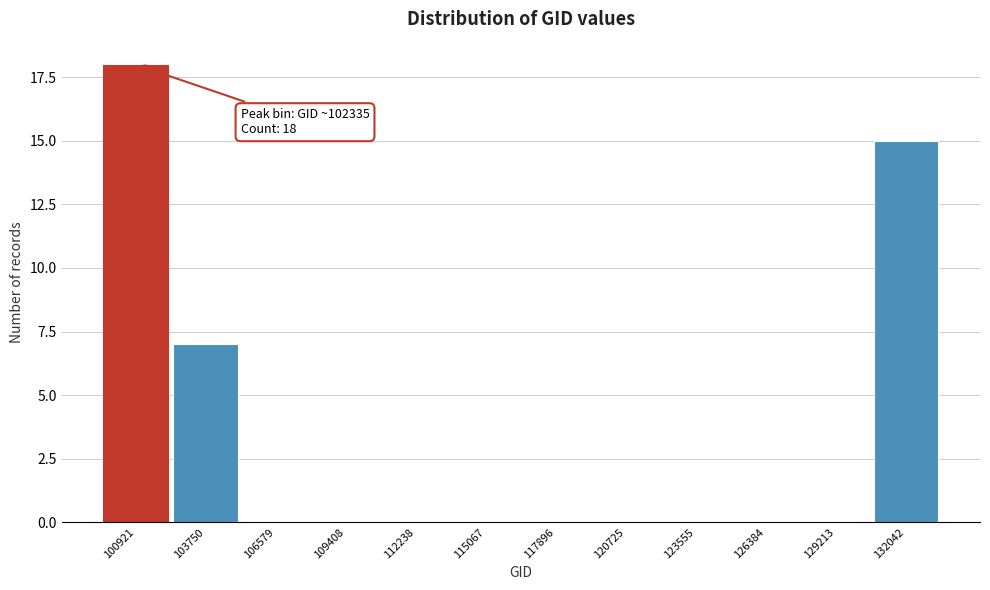

Reading left to right, extract all data points from this chart.

100921=18	103750=7	106579=0	109408=0	112238=0	115067=0	117896=0	120725=0	123555=0	126384=0	129213=0	132042=15